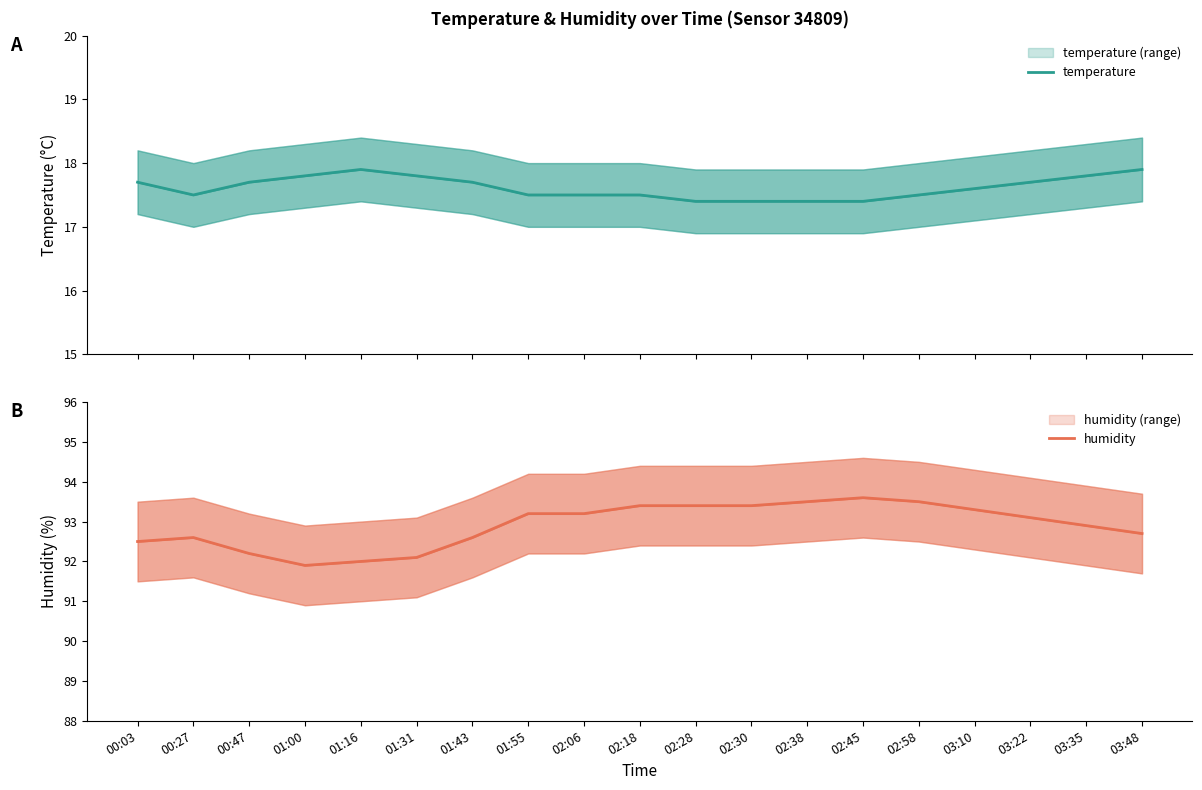

At how many categories does at least one series exceed 93?

10